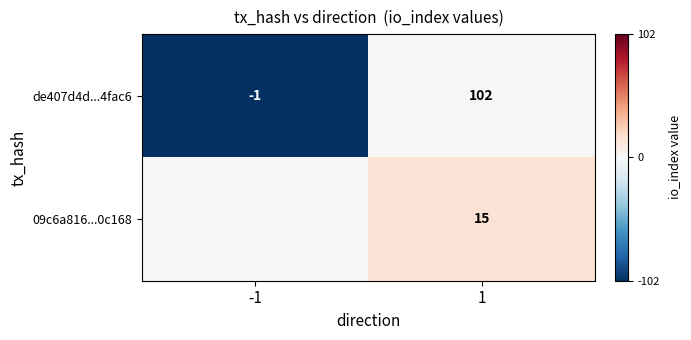

The 09c6a816...0c168 series shows 15 at 1. True or false?

True